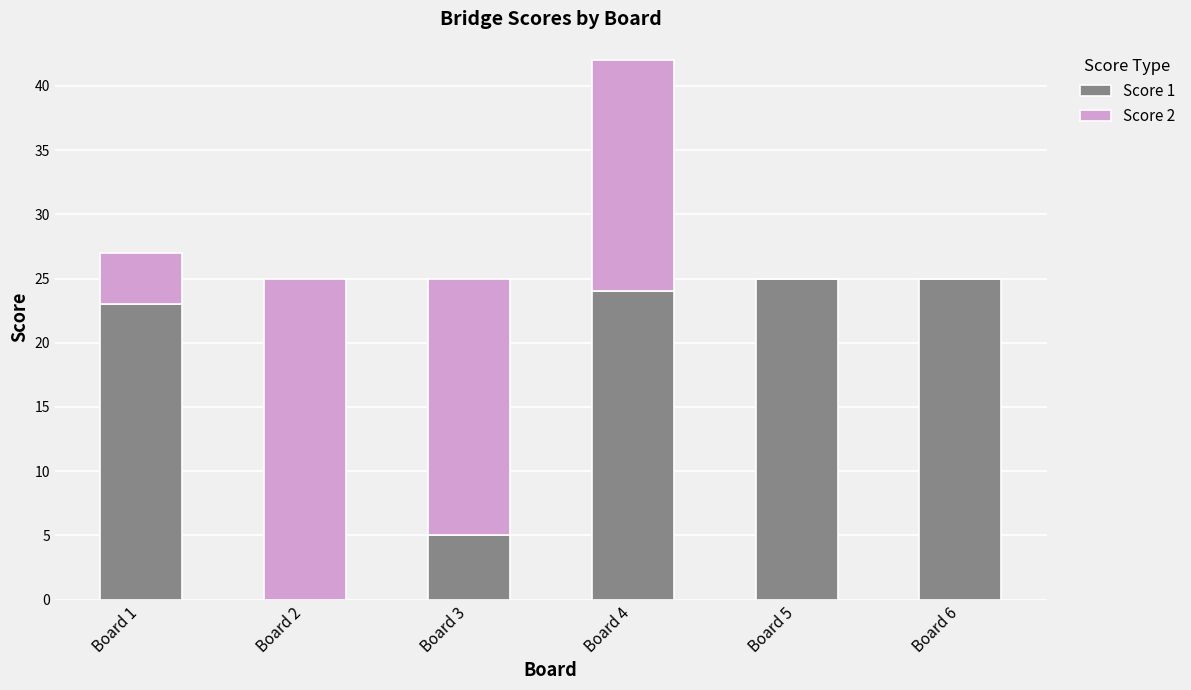

The Score 1 series shows 34 at Board 6. True or false?

False